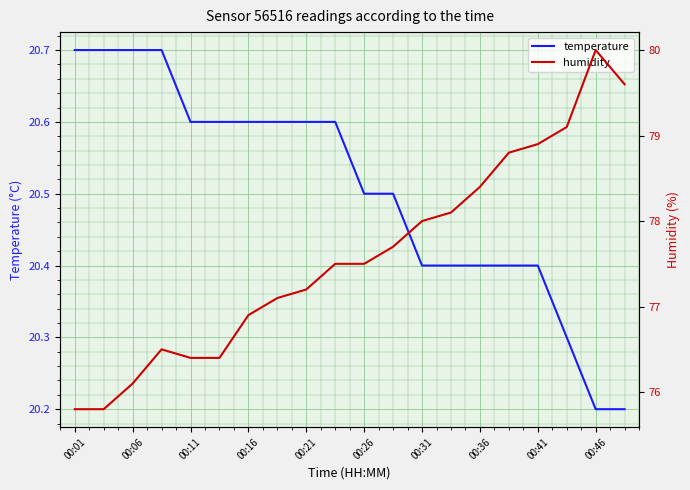

How many lines are shown in the chart?

2